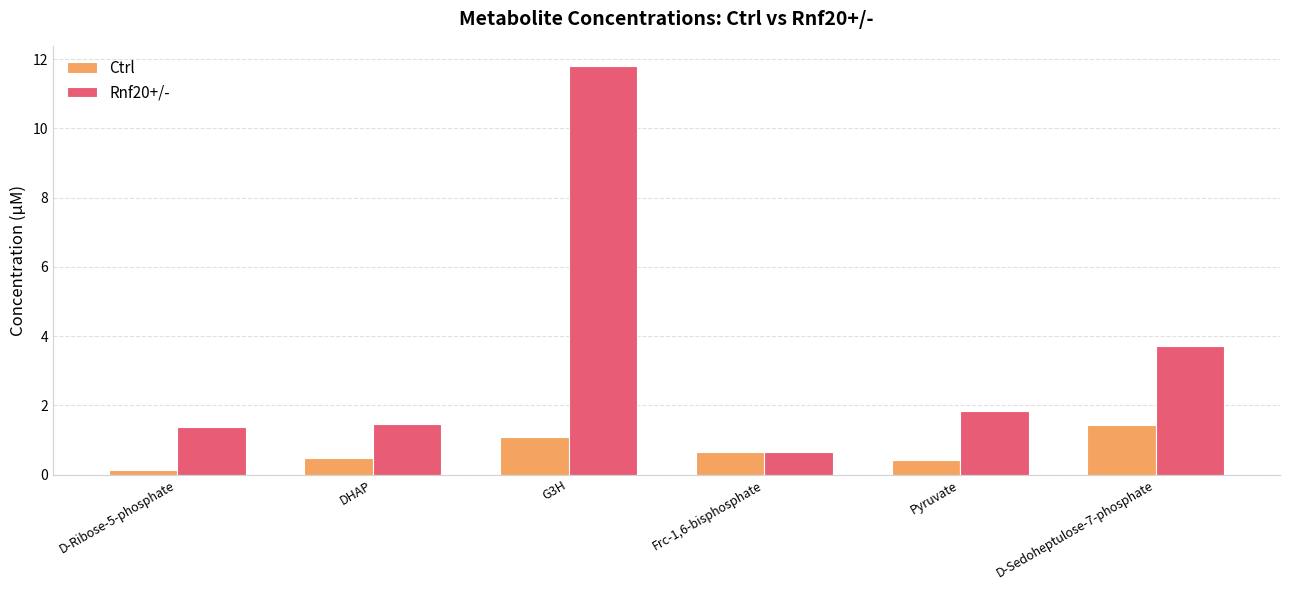

What is the label of the 3rd bar from the left?

G3H